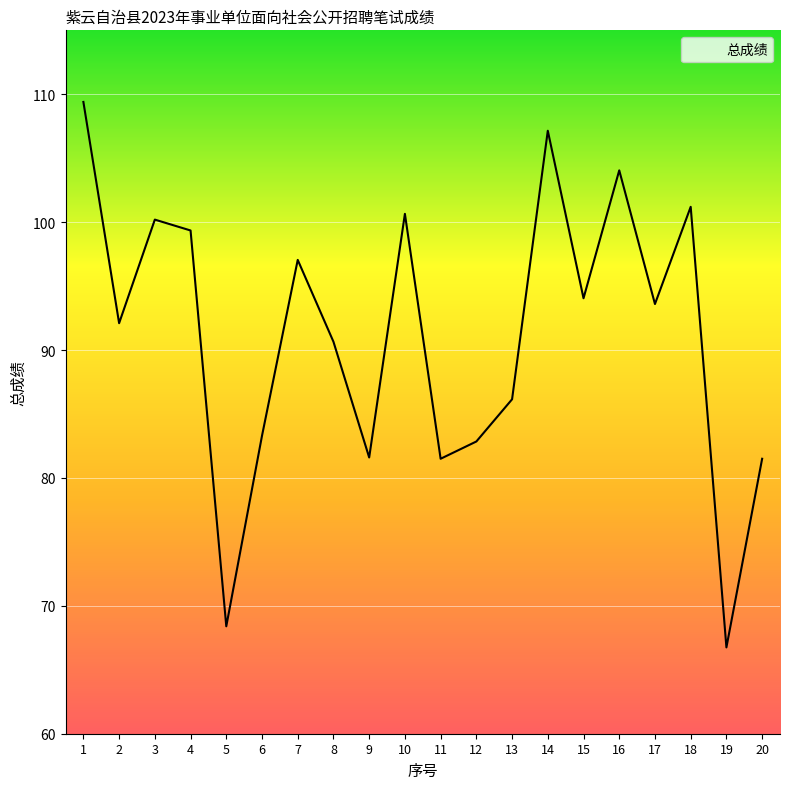

The chart shows a value of 175.7 at 1. True or false?

False